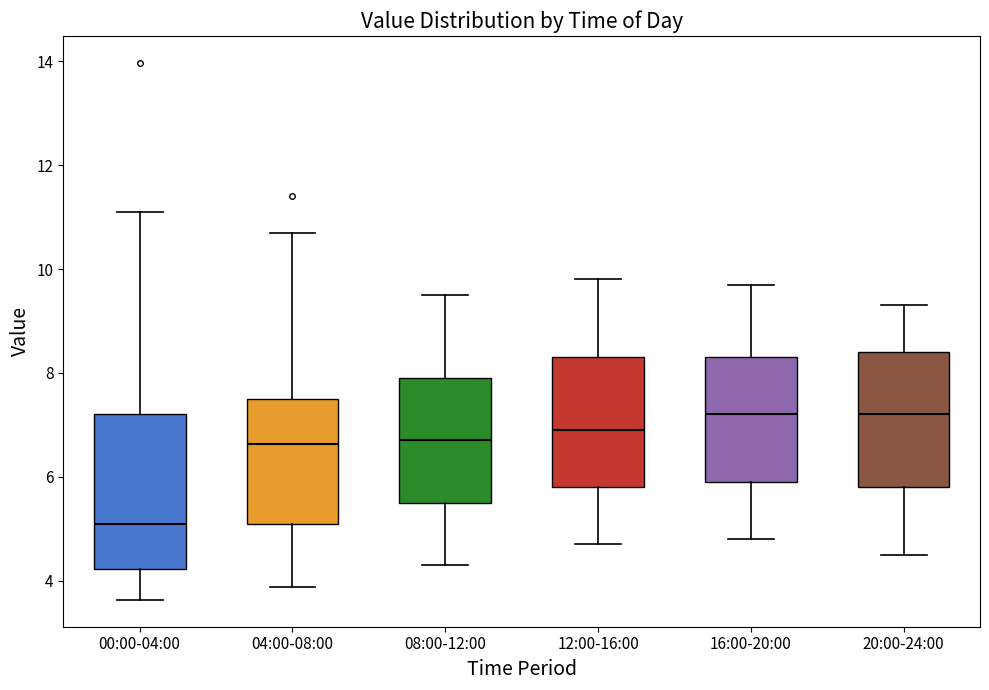

Reading left to right, transcribe this box plot: for each box, give where its median line is, the range the box spans, and where its two whiskers end, as read against the y-axis. The values are not printed on the chart, so give them approximately, as read against the axis.

00:00-04:00: median 5.2, box 4.2 to 7.2, whiskers 3.6 to 11.2
04:00-08:00: median 6.6, box 5.2 to 7.6, whiskers 3.8 to 10.8
08:00-12:00: median 6.8, box 5.6 to 8.0, whiskers 4.4 to 9.6
12:00-16:00: median 7.0, box 5.8 to 8.4, whiskers 4.8 to 9.8
16:00-20:00: median 7.2, box 6.0 to 8.4, whiskers 4.8 to 9.8
20:00-24:00: median 7.2, box 5.8 to 8.4, whiskers 4.6 to 9.4